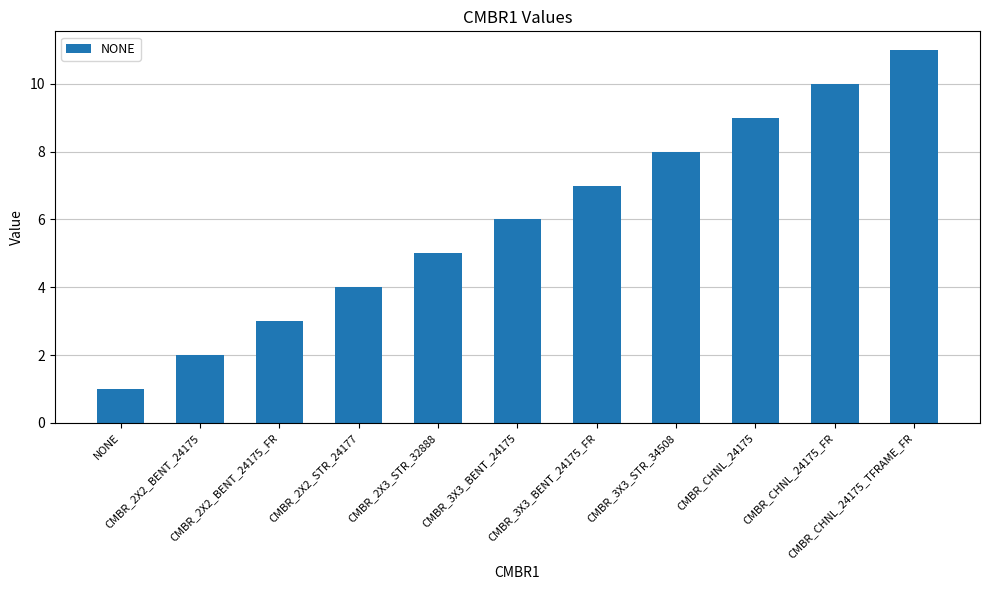

The chart shows a value of 9 at CMBR_CHNL_24175. True or false?

True